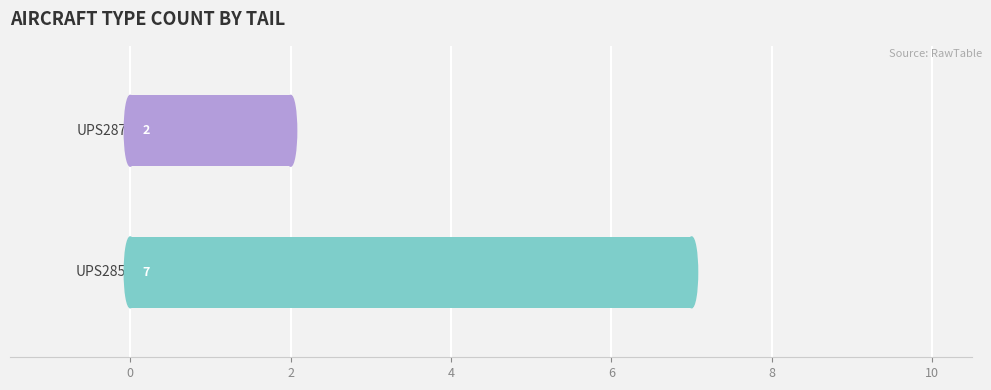

Reading top to bottom, transcribe all the data shown in this chart.

2	7